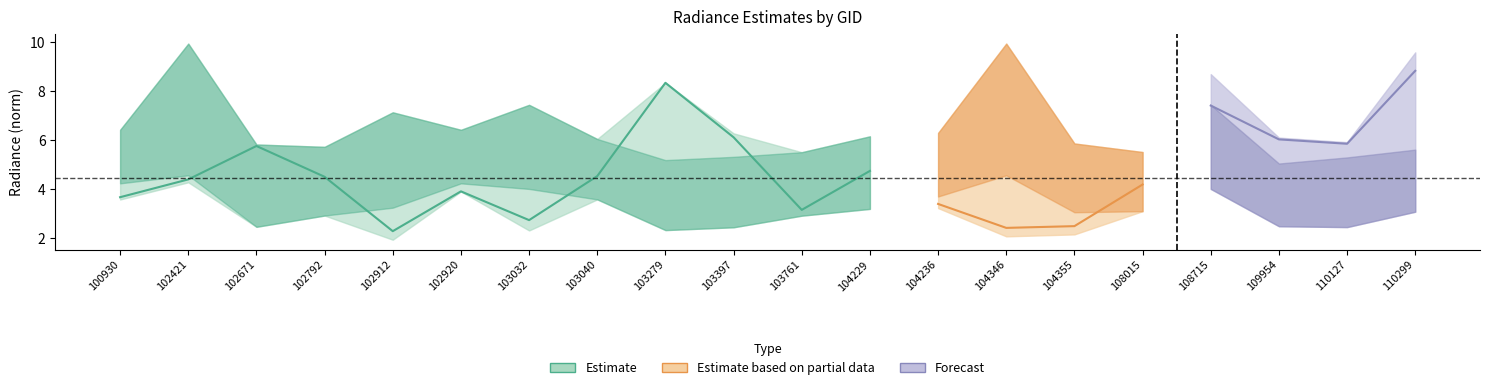

True or false: rade9_bin_mdn has more than 1 interior local peaks.

True